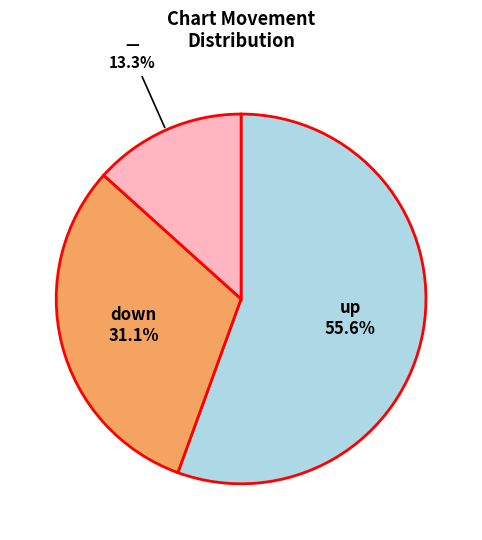

Is there a majority slice in this chart?

Yes